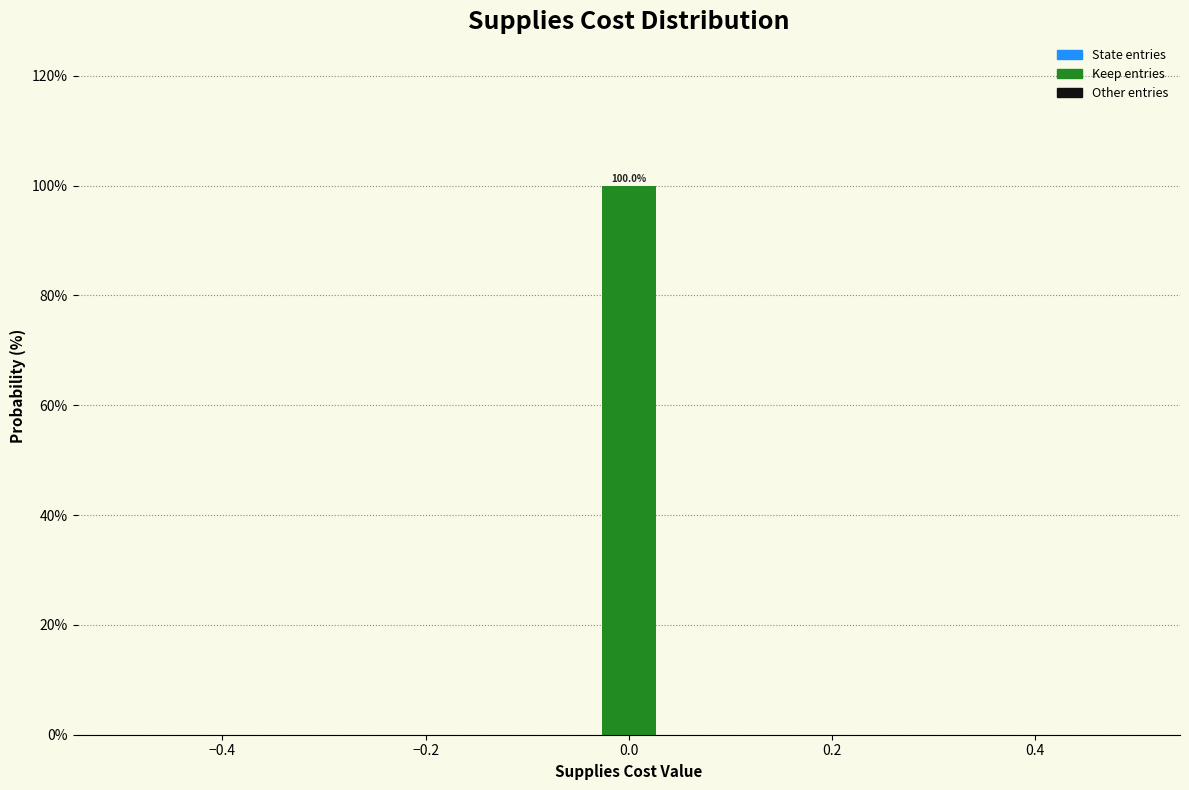

Read against the x-axis, roughly where is the centre of the tallest bar?

0.00